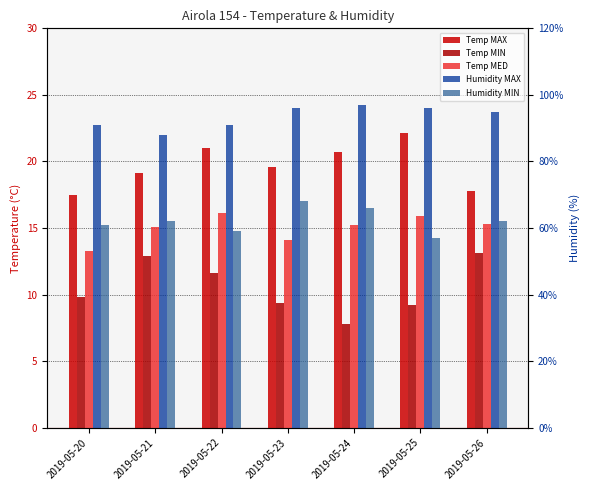

What is the highest value of the Temp MED series?

16.1